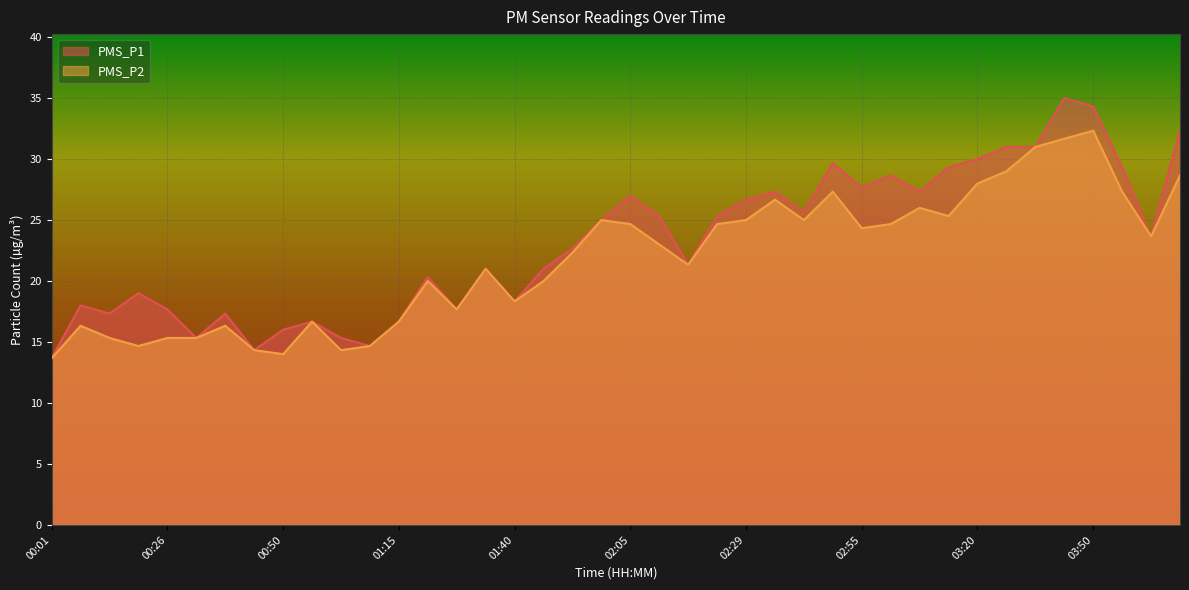

In PMS_P1, how many points are higher than both neighbors (excluding endpoints)?

11